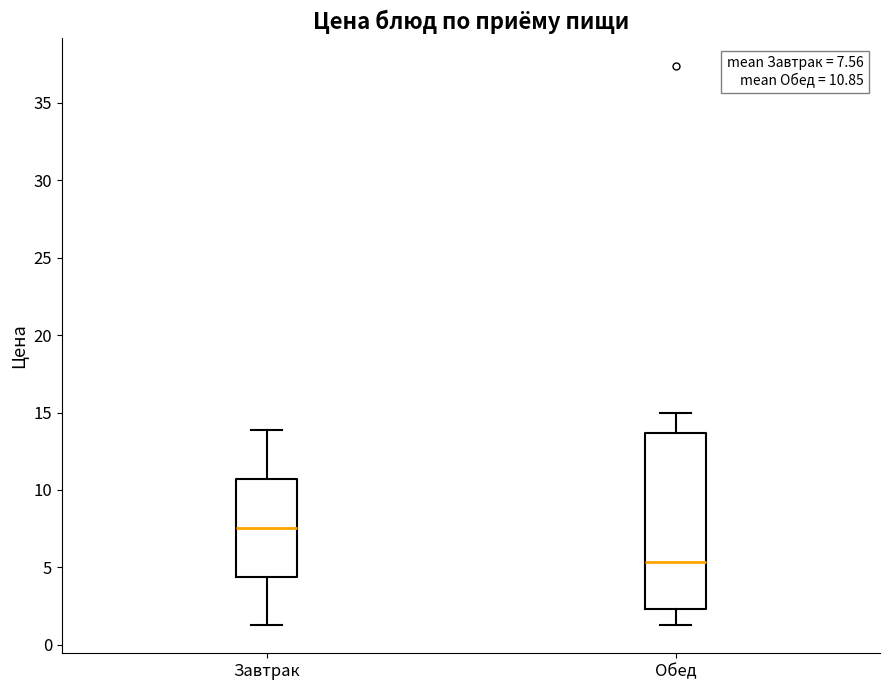

Which box's median line is the lowest?

Обед